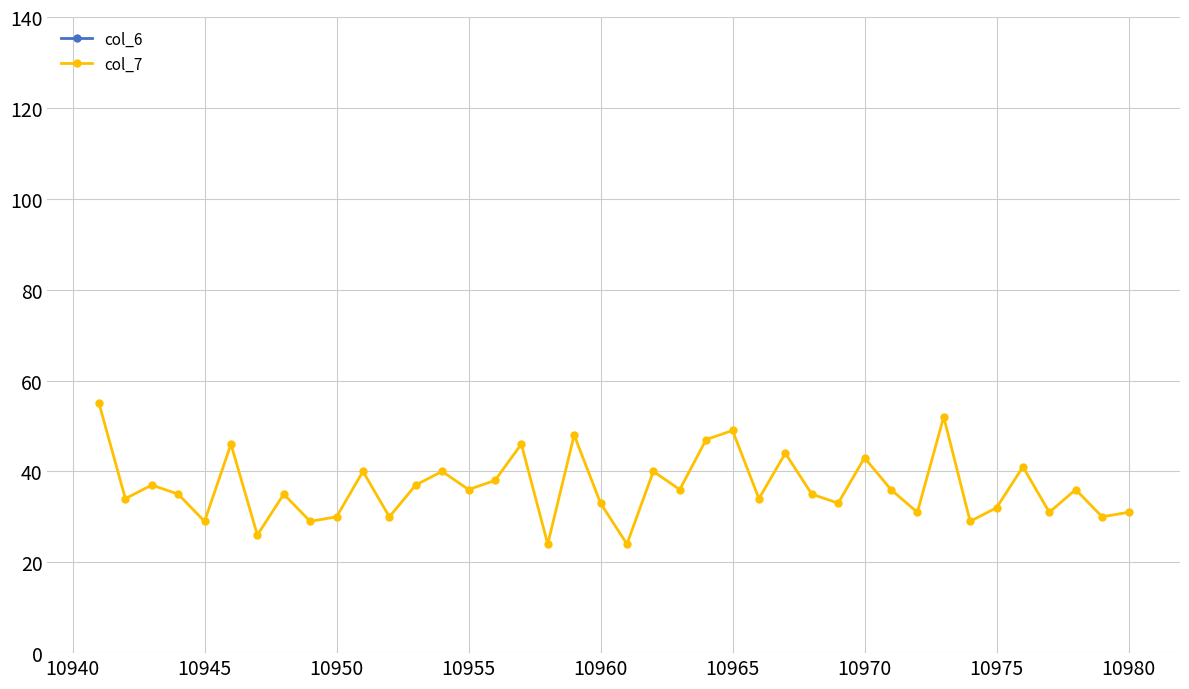

The col_7 series shows 29 at 10970. True or false?

False